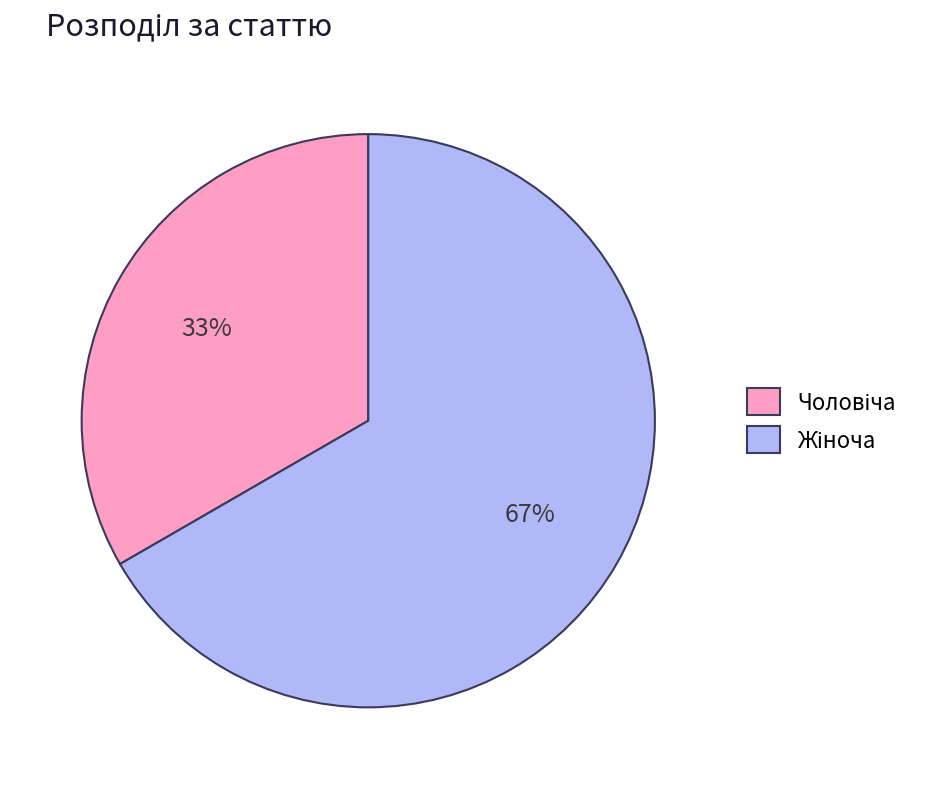

Is there any slice that represents more than half of the pie?

Yes